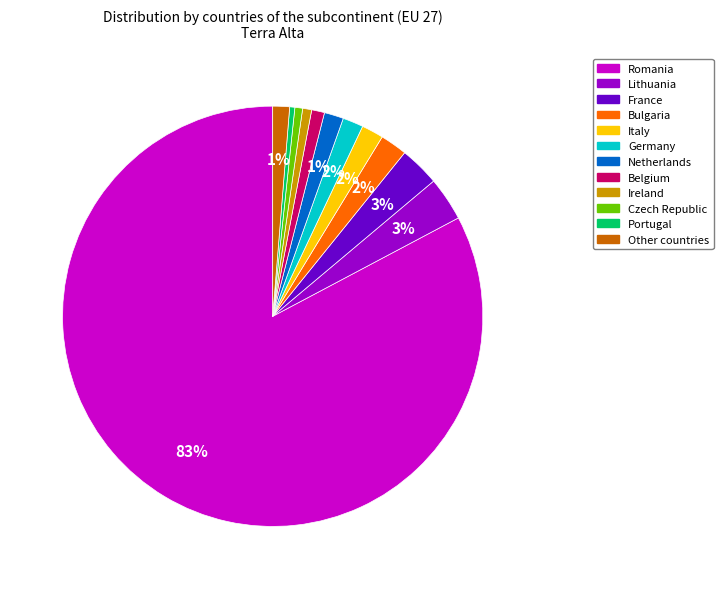

What is the largest slice in the pie chart?

Romania